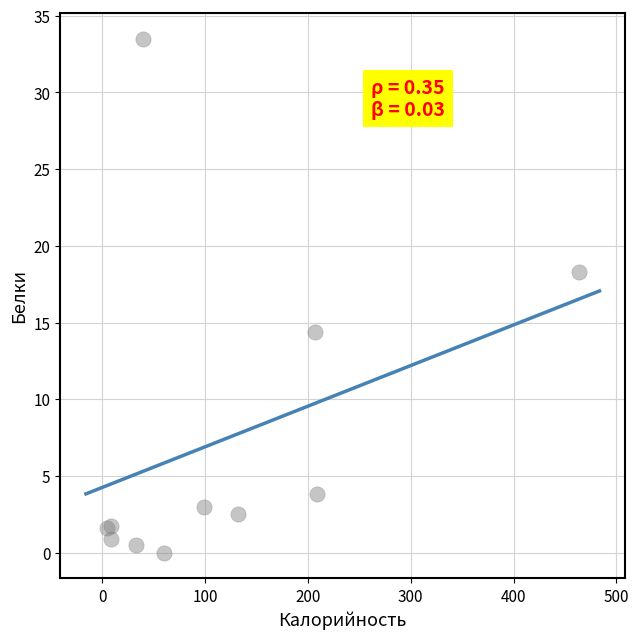

What Y value in the scatter plot is closest to 16?

14.4